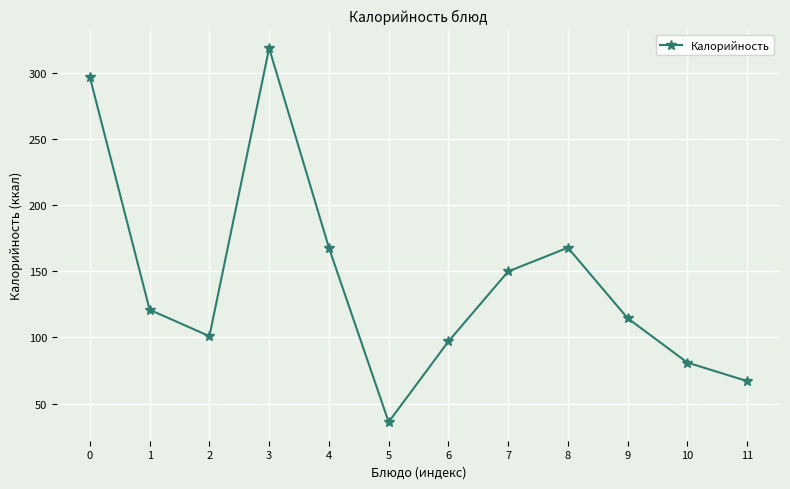

The chart shows a value of 34.0 at 8. True or false?

False